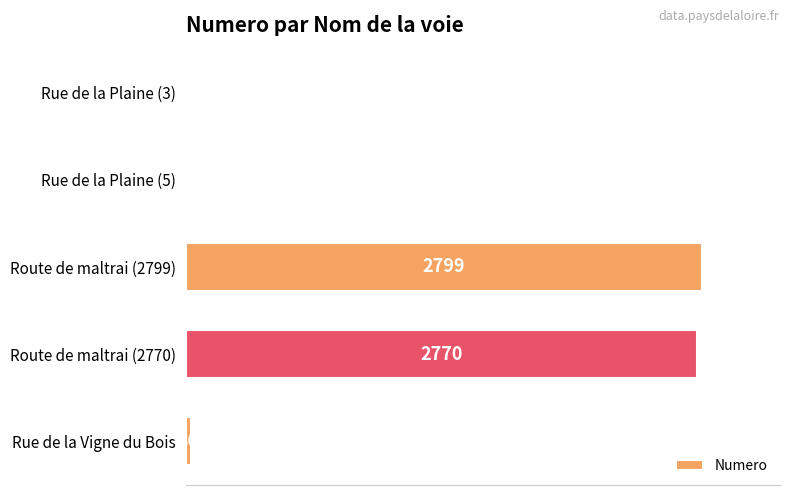

At which label is the value closest to 1401?

Route de maltrai (2770)